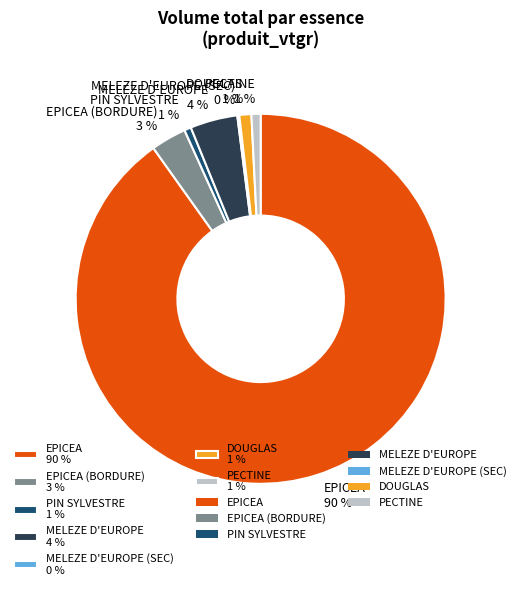

Is EPICEA 90 % the majority of the pie?

Yes